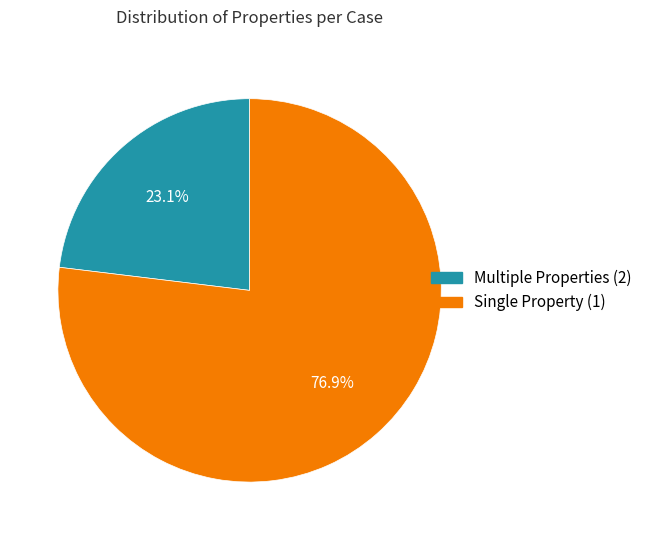

What is the ratio of the value at Multiple Properties (2) to the value at Single Property (1)?

0.3